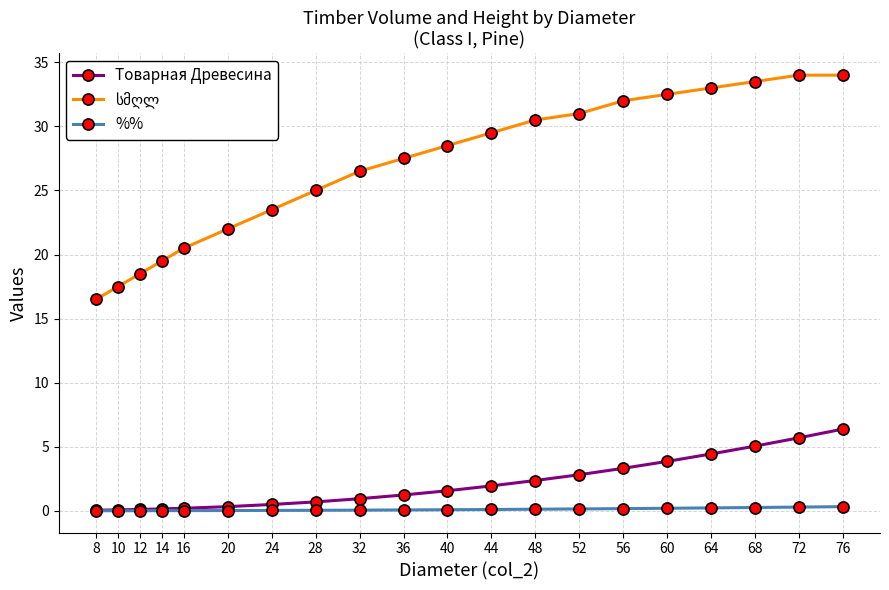

At how many categories does at least one series exceed 17?

19